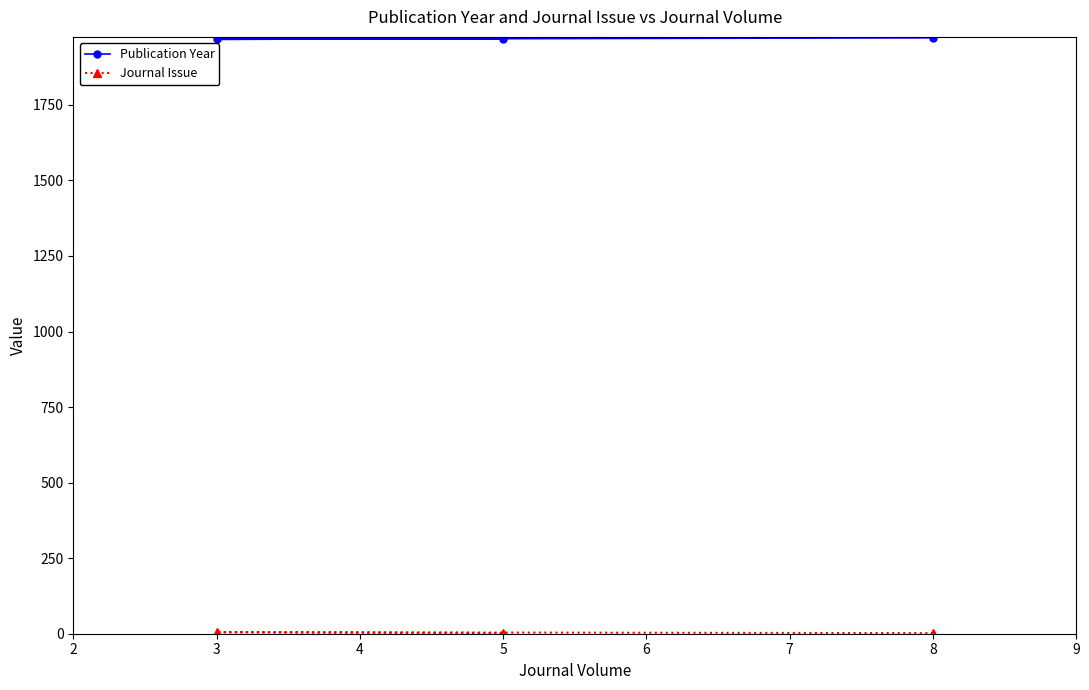

How many Publication Year values are between 1967 and 1972?

3